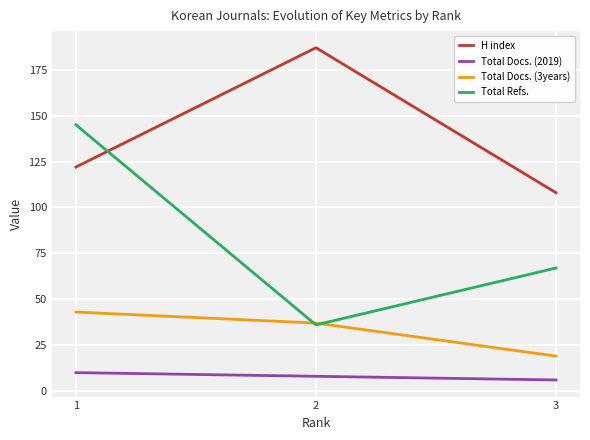

The value of Total Refs. at 2 is 36. True or false?

True